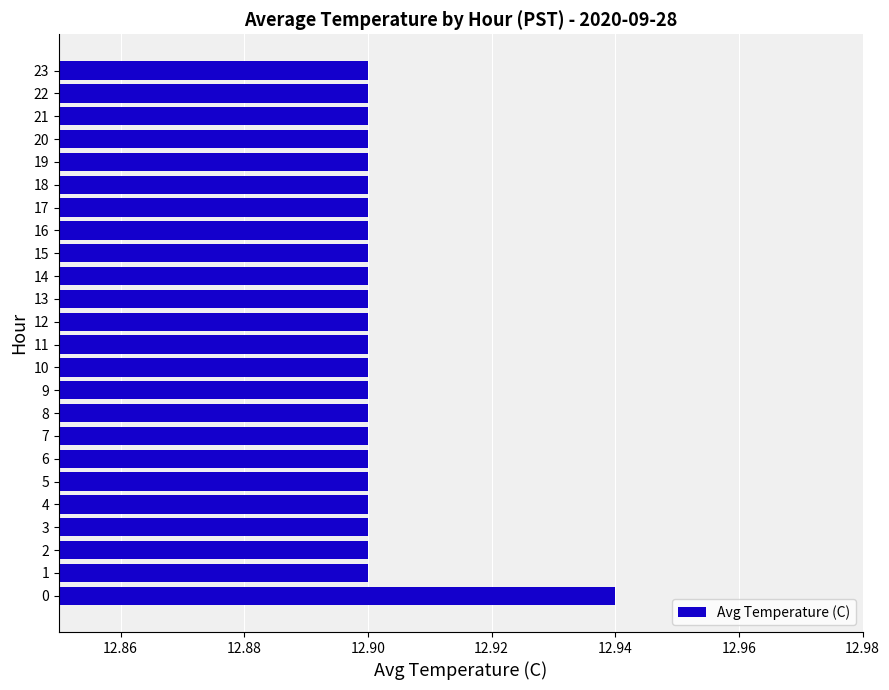

Count the values in the range 12 to 13.

24